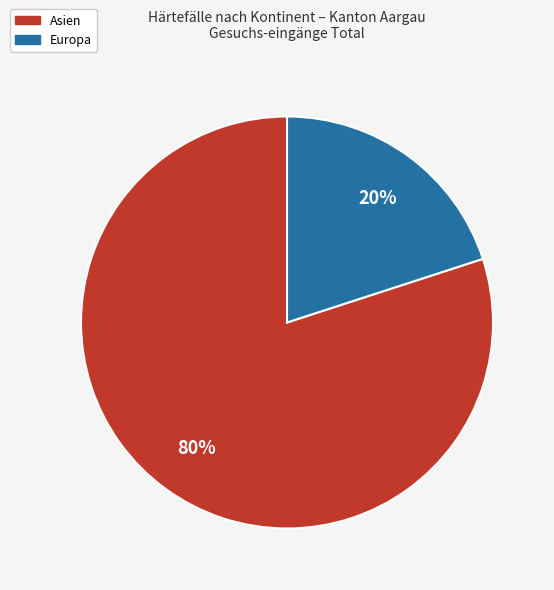

Does any single category account for the majority?

Yes